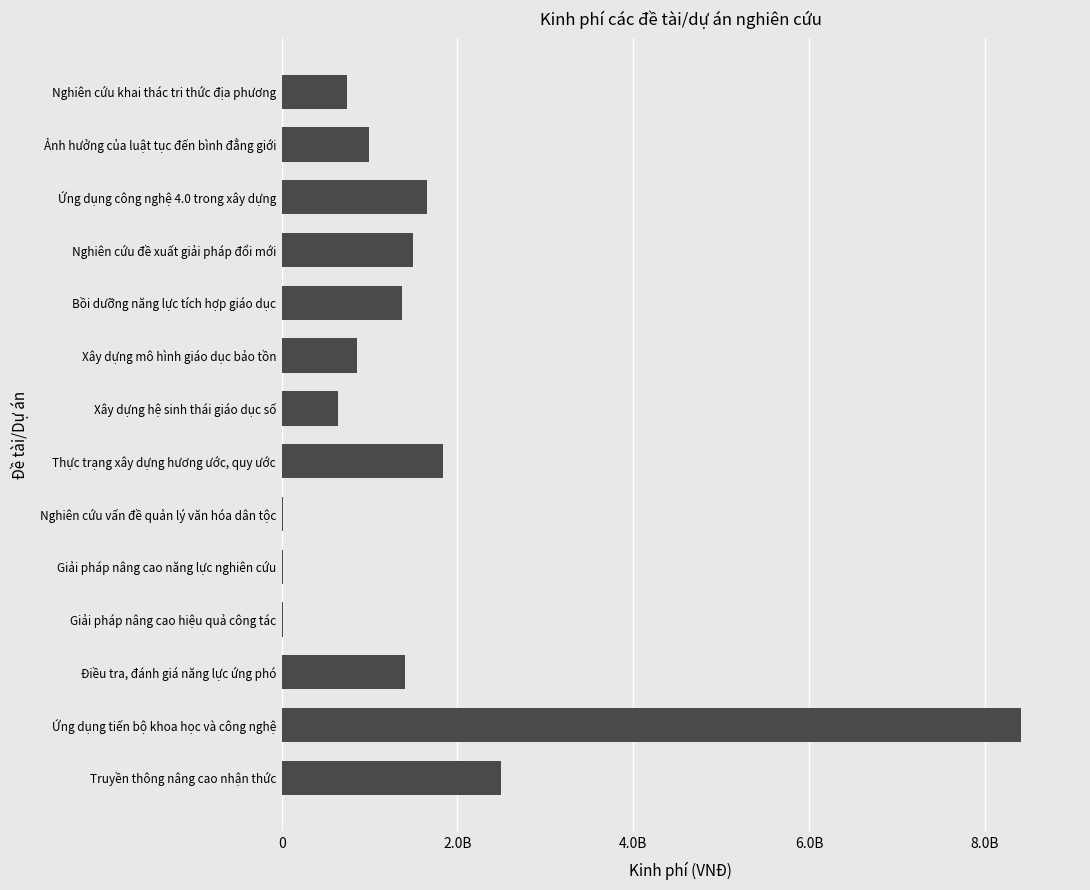

Are the bars horizontal?

Yes